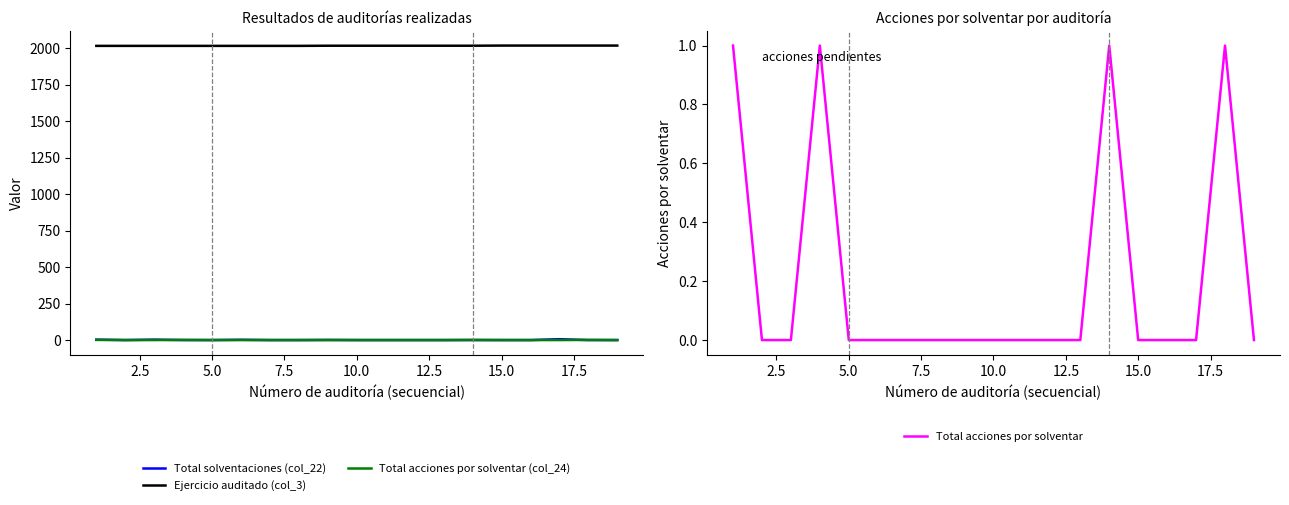

Reading left to right, extract all data points from this chart.

Total solventaciones (col_22): 3	0	3	0	0	2	0	0	1	0	0	0	0	0	0	0	6	0	0
Ejercicio auditado (col_3): 2016	2016	2016	2016	2016	2016	2016	2016	2017	2017	2017	2017	2017	2017	2018	2018	2018	2018	2018
Total acciones por solventar (col_24): 1	0	0	1	0	0	0	0	0	0	0	0	0	1	0	0	0	1	0
Total acciones por solventar: 1	0	0	1	0	0	0	0	0	0	0	0	0	1	0	0	0	1	0